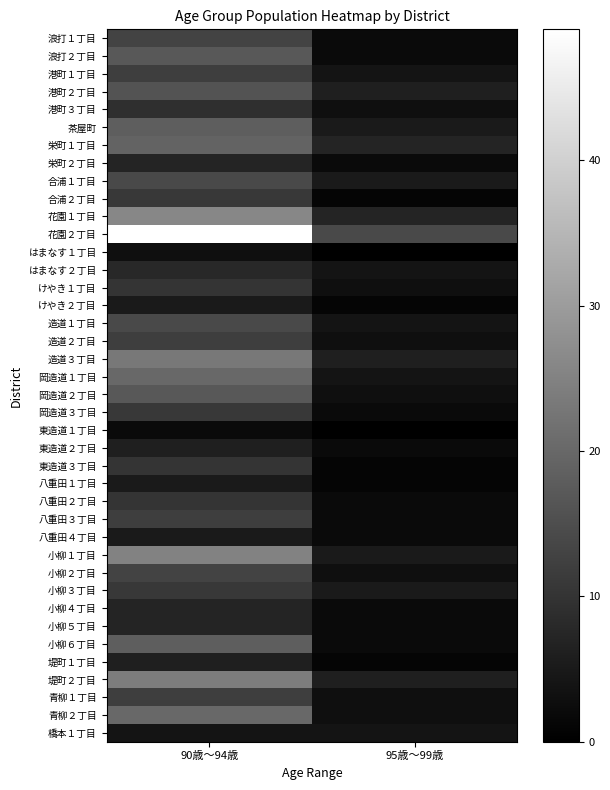

What is the total value across all series at 90歳～94歳?

531